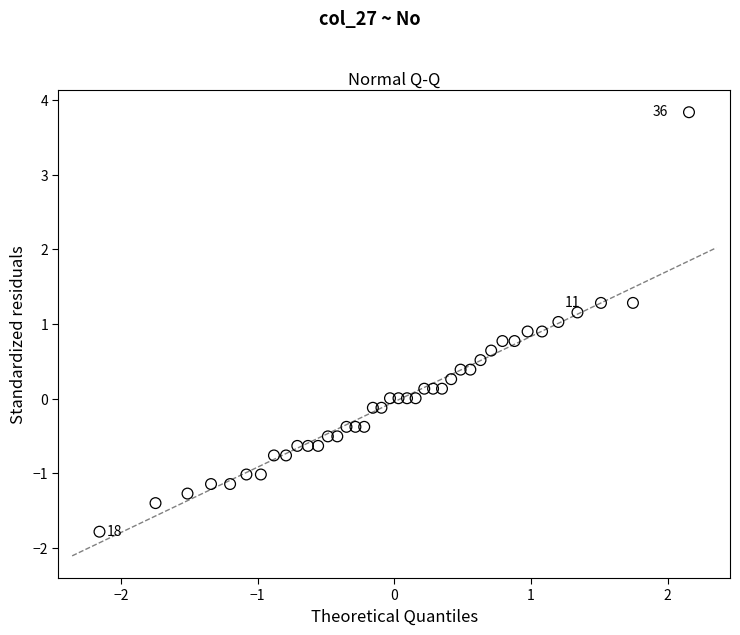

What is the range of X values (max minus min)?

4.3